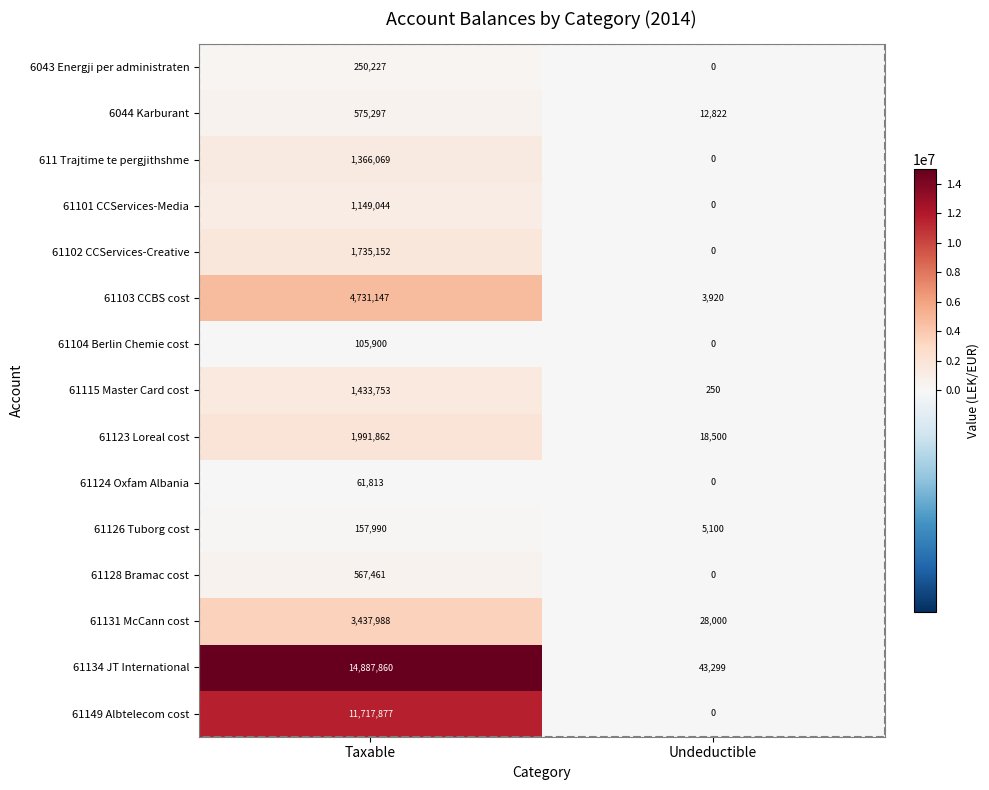

What is the maximum value for 61149 Albtelecom cost?

11717877